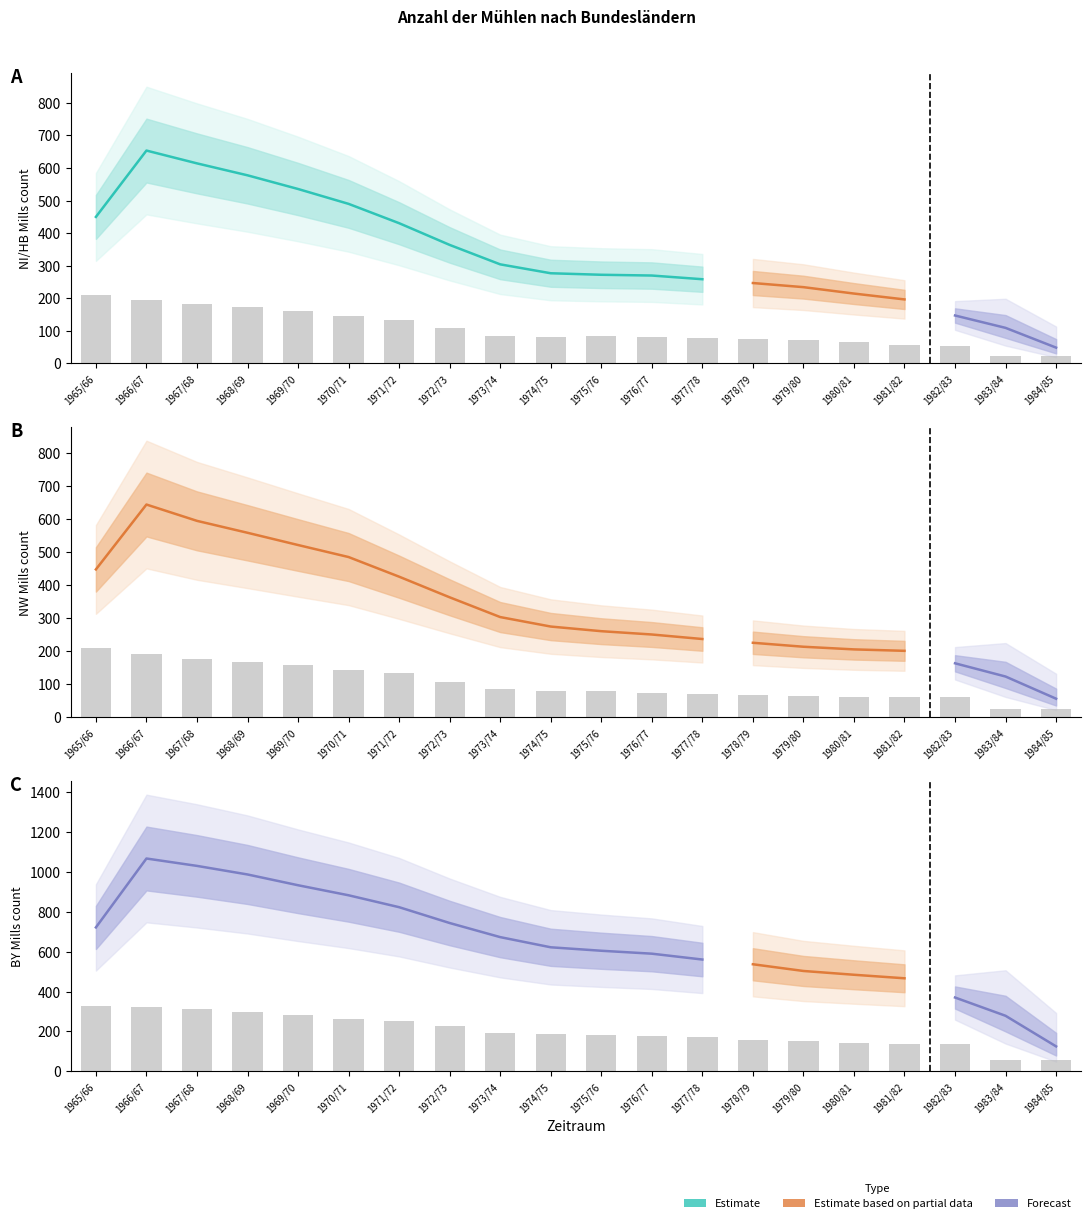

The value of NW at 1977/78 is 71.1. True or false?

True